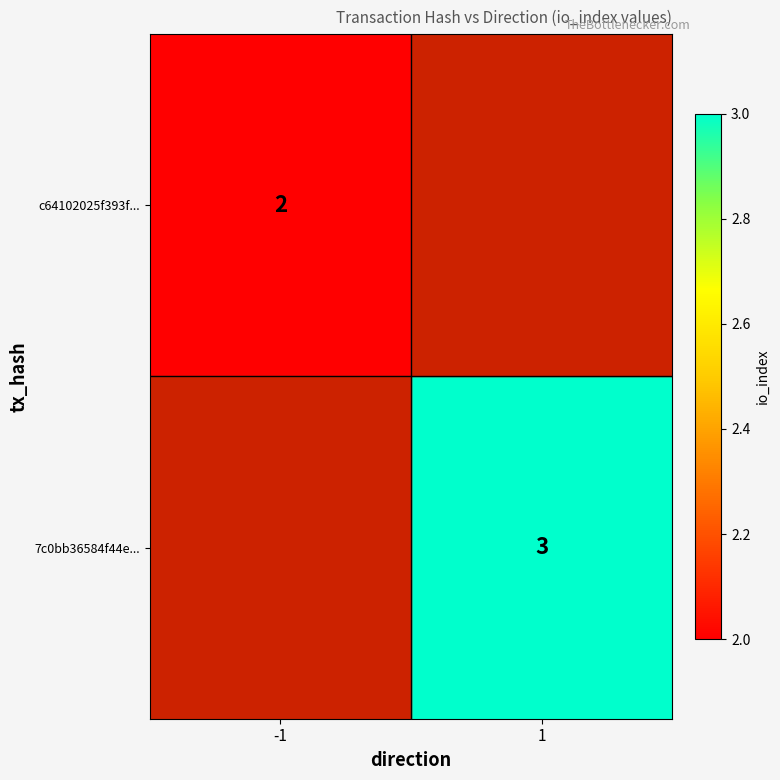

The value of 7c0bb36584f44e... at 1 is 1. True or false?

False